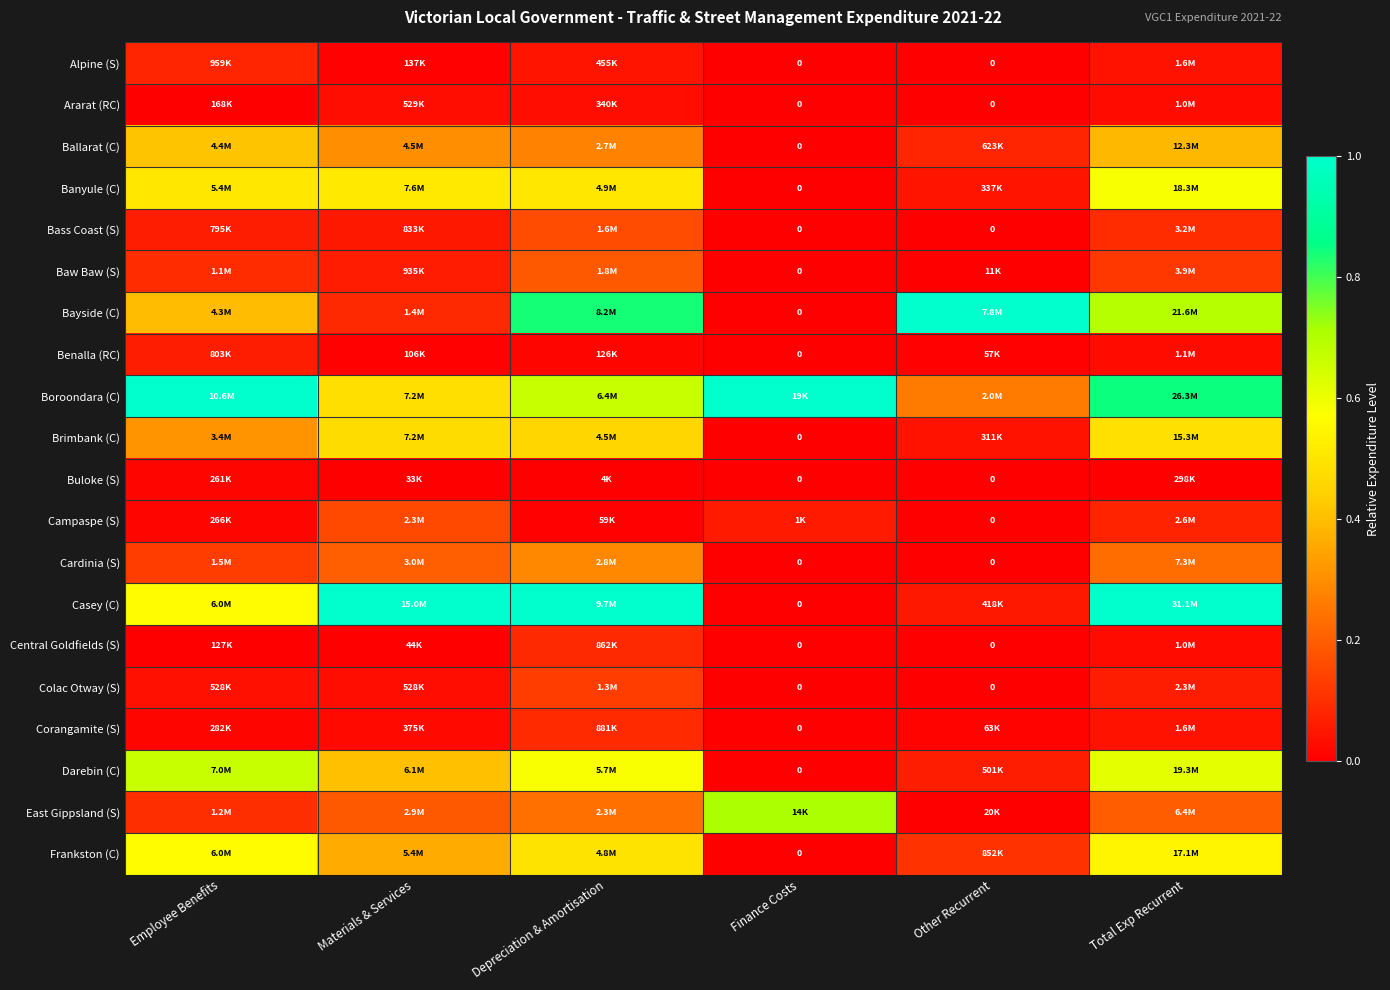

Count the number of data series in this chart.

20